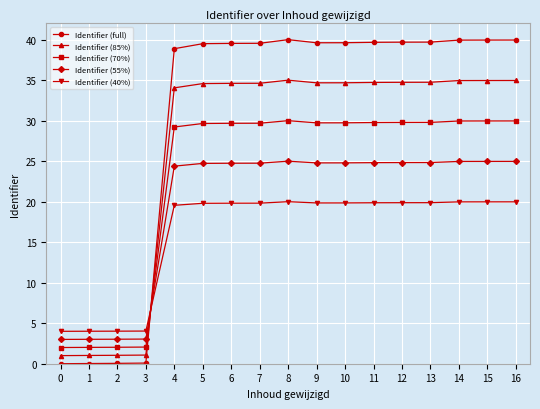

The Identifier (full) series shows 66.7 at 10. True or false?

False